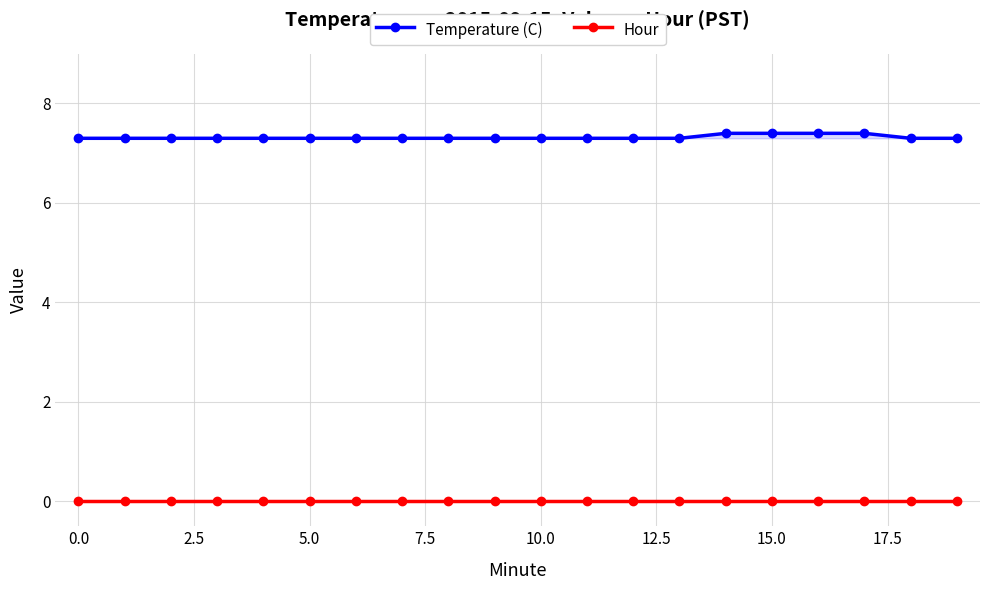

List the series in order of their overall mean, lowest first.

Hour, Temperature (C)